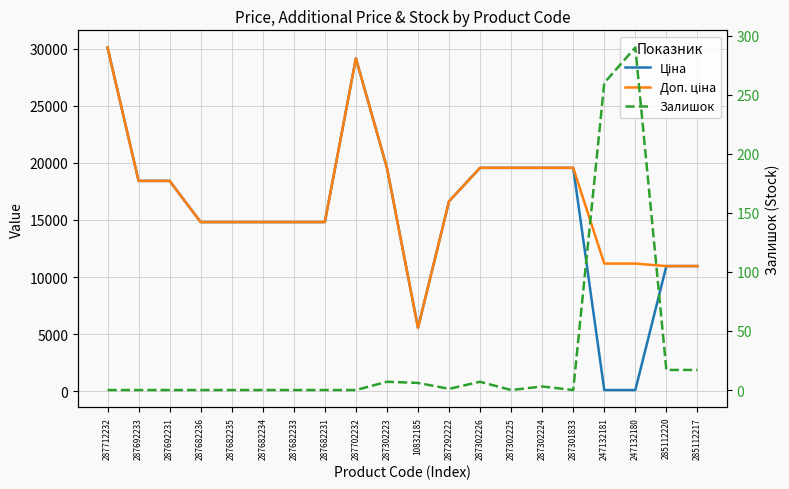

Rank the series by their maximum value, from lowest to highest.

Залишок, Ціна, Доп. ціна